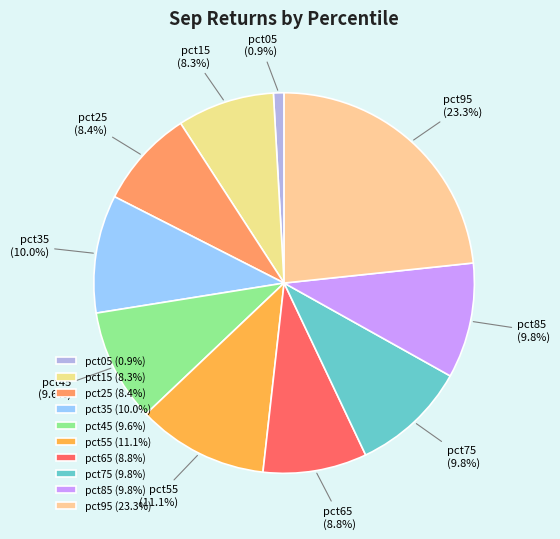

The pct25 slice represents 8% of the pie. True or false?

True